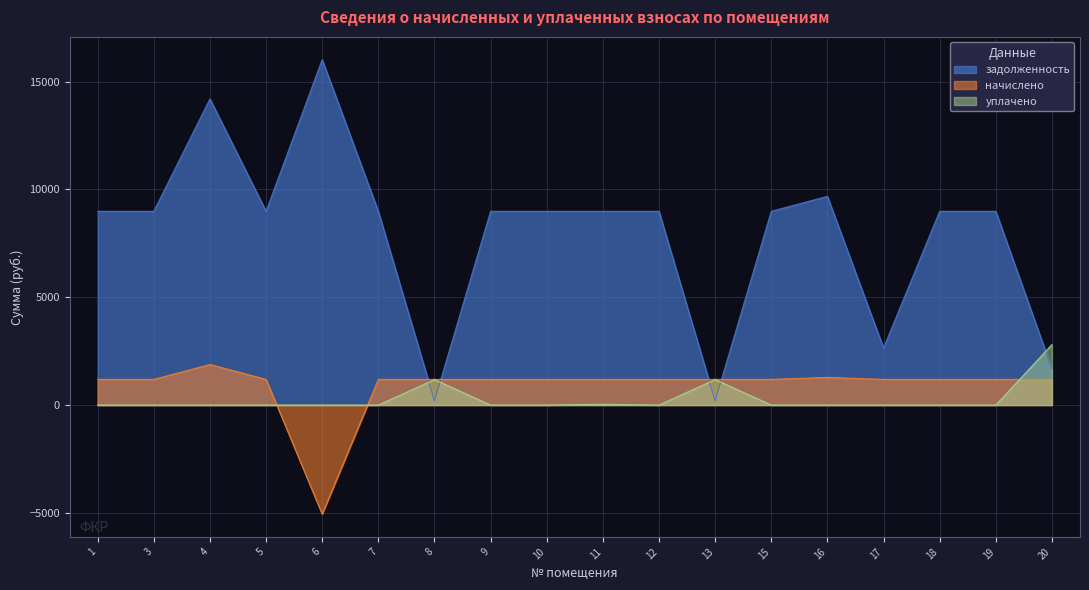

Reading right to left, transcribe all the data shown in this chart.

задолженность: 20=1680.0	19=8988.0	18=8988.0	17=2646.0	16=9681.4	15=8988.0	13=189.0	12=8988.0	11=8988.0	10=8988.0	9=8988.0	8=189.0	7=8988.0	6=16024.3	5=8988.0	4=14201.0	3=8988.0	1=8988.0
начислено: 20=1190.7	19=1190.7	18=1190.7	17=1190.7	16=1282.6	15=1190.7	13=1190.7	12=1190.7	11=1190.7	10=1190.7	9=1190.7	8=1190.7	7=1190.7	6=-5060.4	5=1190.7	4=1881.3	3=1190.7	1=1190.7
уплачено: 20=2803.1	19=0.0	18=0.0	17=0.0	16=0.0	15=0.0	13=1182.8	12=0.0	11=35.0	10=0.0	9=0.0	8=1181.0	7=0.0	6=0.0	5=0.0	4=0.0	3=0.0	1=0.0